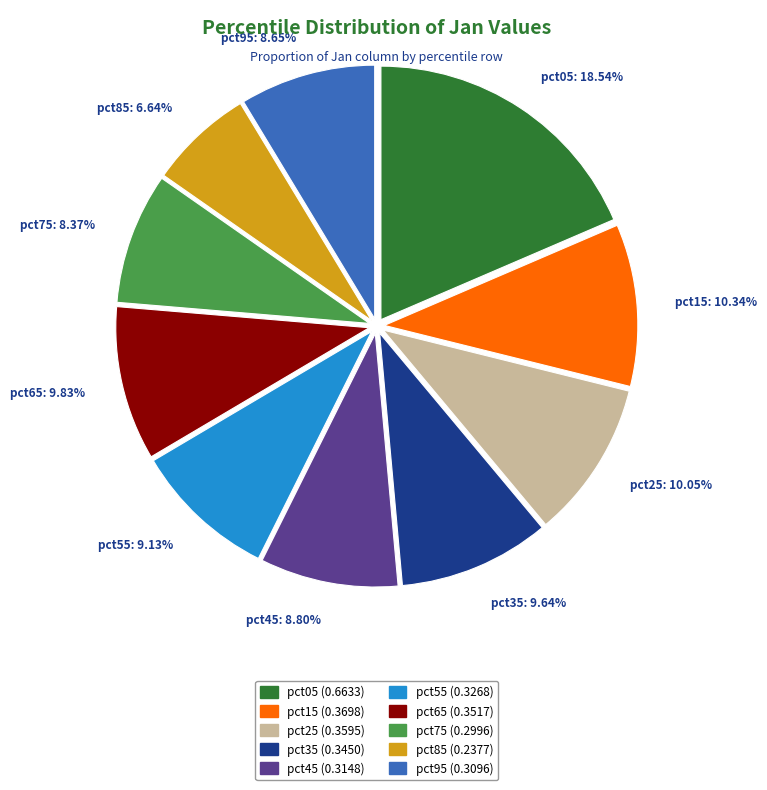

True or false: pct55 accounts for 1% of the total.

False